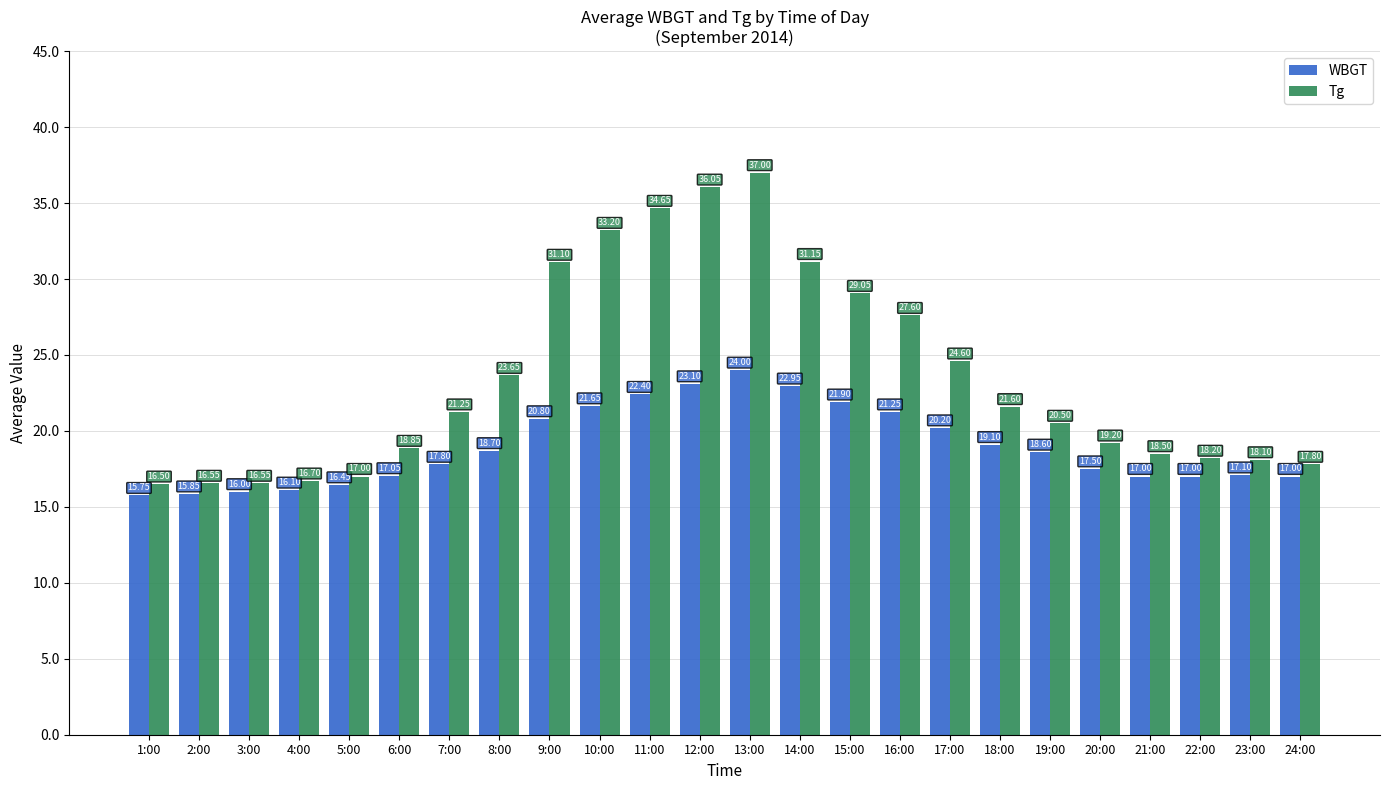

True or false: Tg has a value of 7.6 at 3:00.

False